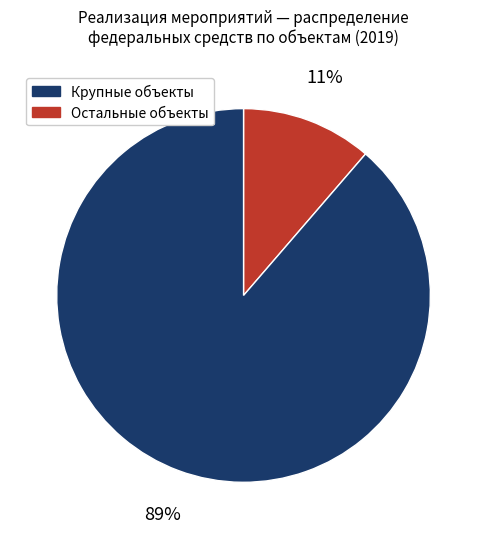

Does any single category account for the majority?

Yes